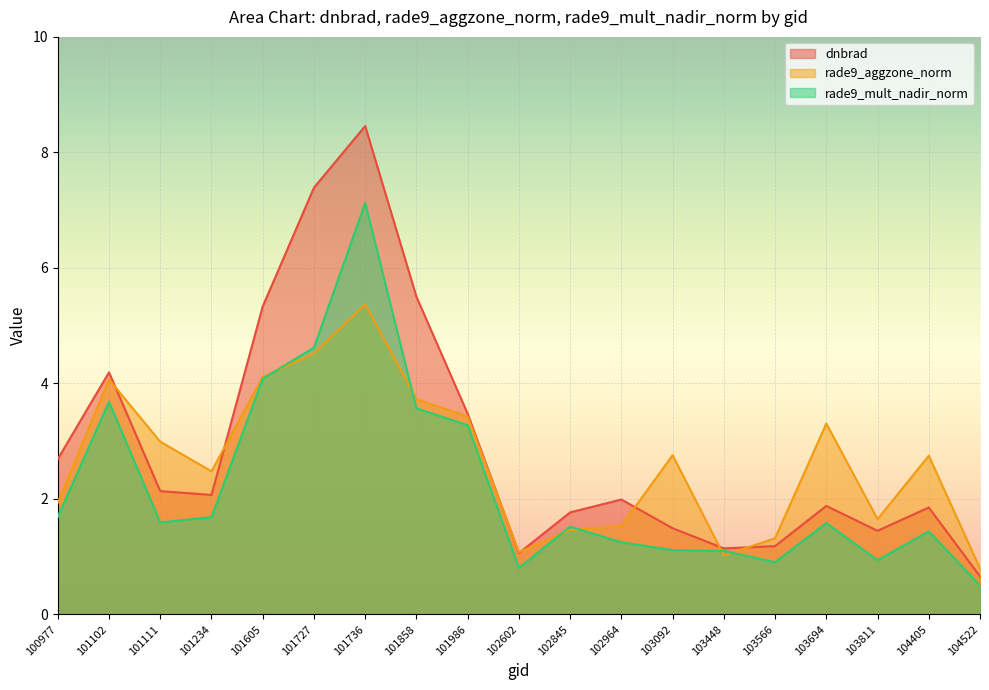

How many lines are shown in the chart?

3